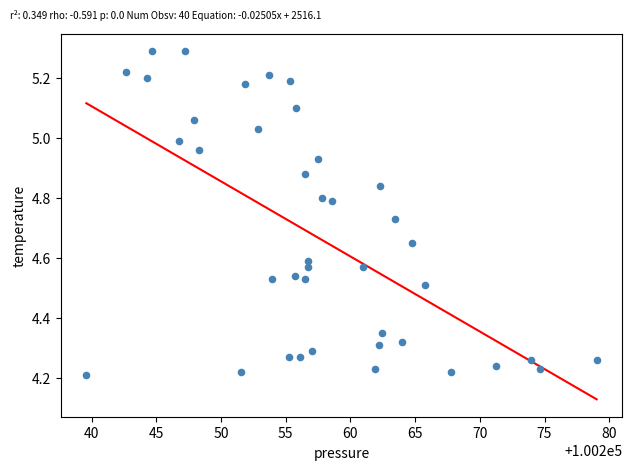

What is the range of X values (max minus min)?

39.4